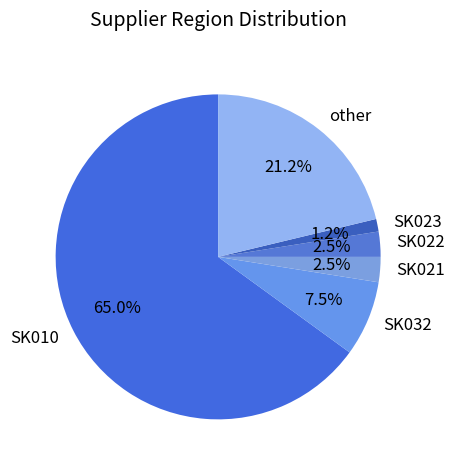

To the nearest percent, what is the combined percentage of other and SK022?

24%